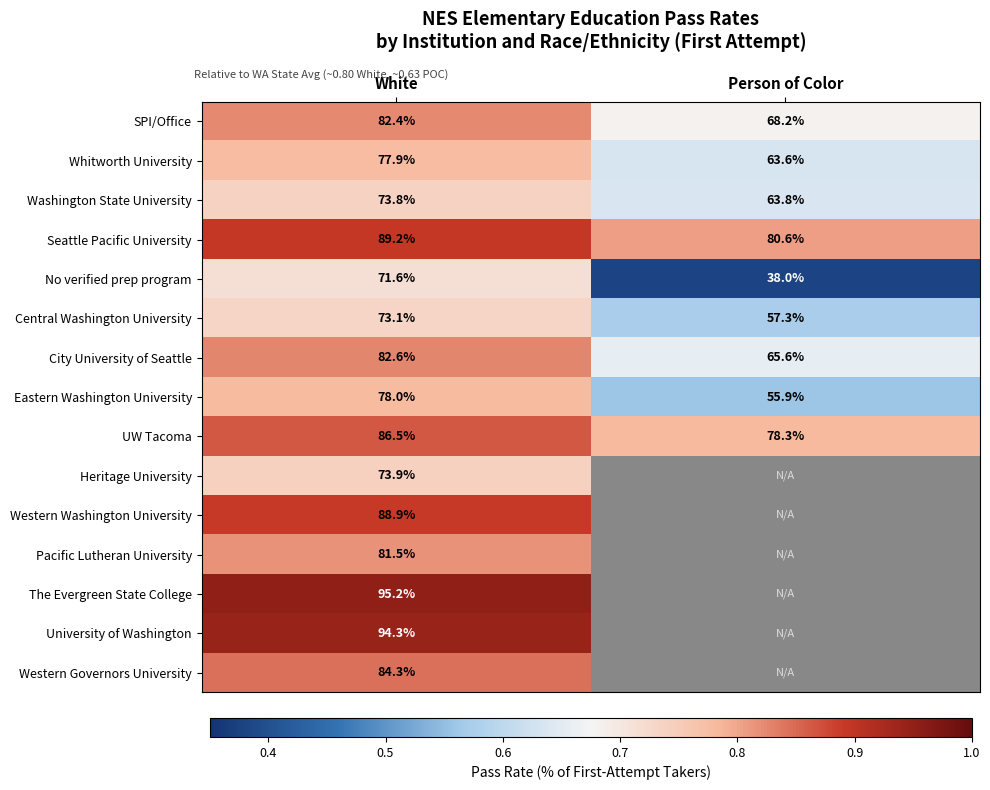

At which label does Washington State University first exceed 73?

White